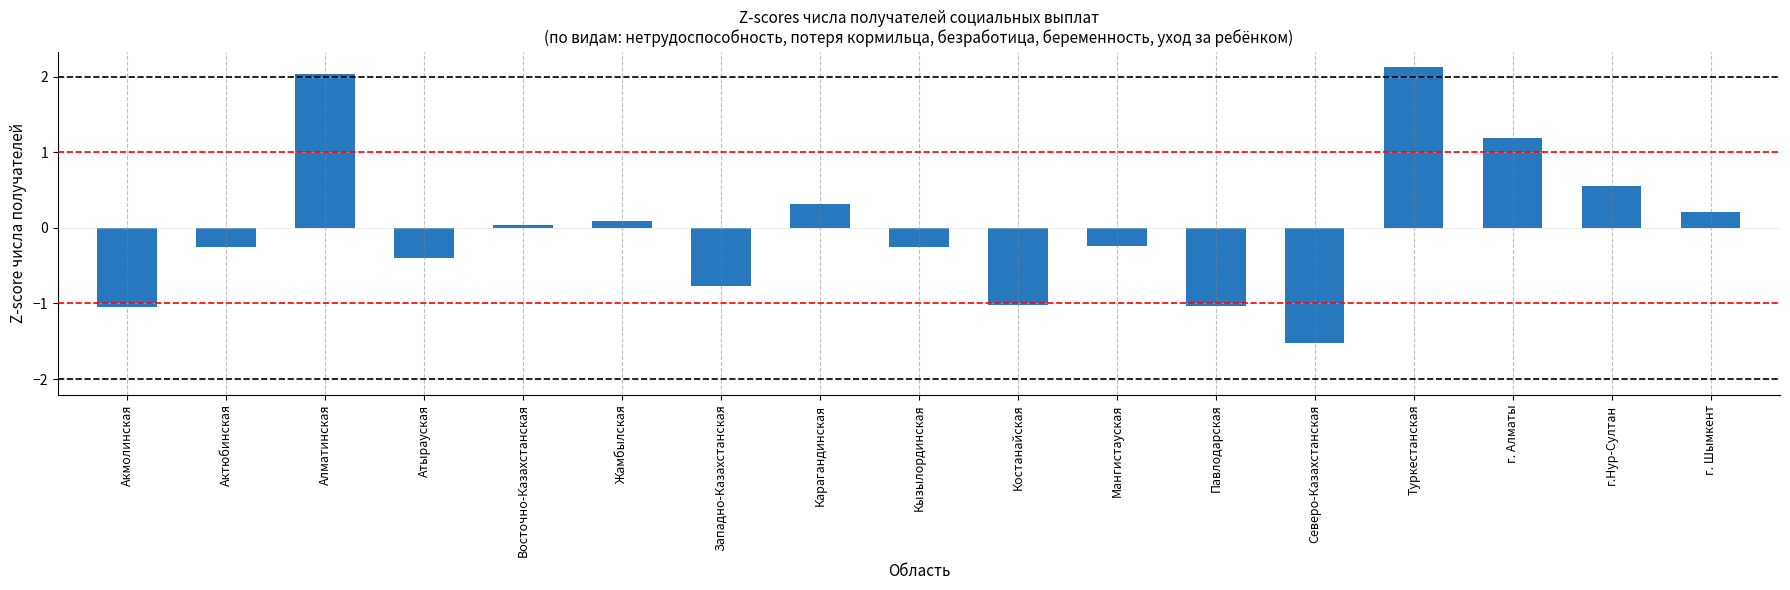

At which label does the data first exceed 0?

Алматинская